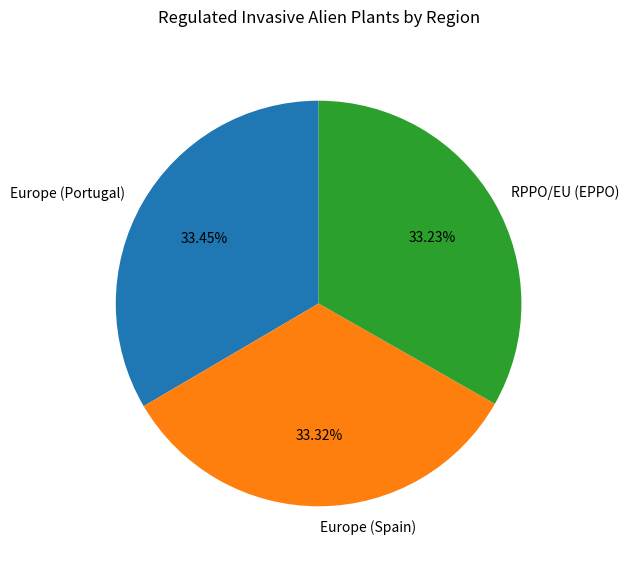

Does RPPO/EU (EPPO) represent more than half of the total?

No